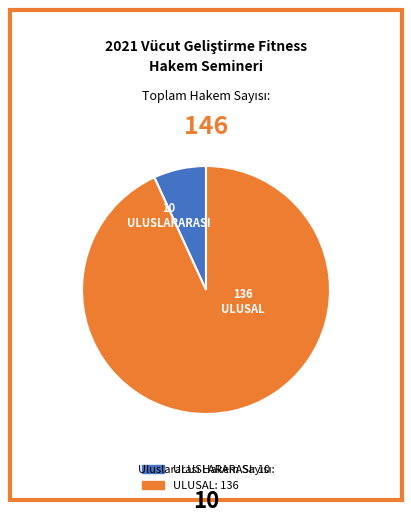

The ULUSAL slice represents 93% of the pie. True or false?

True